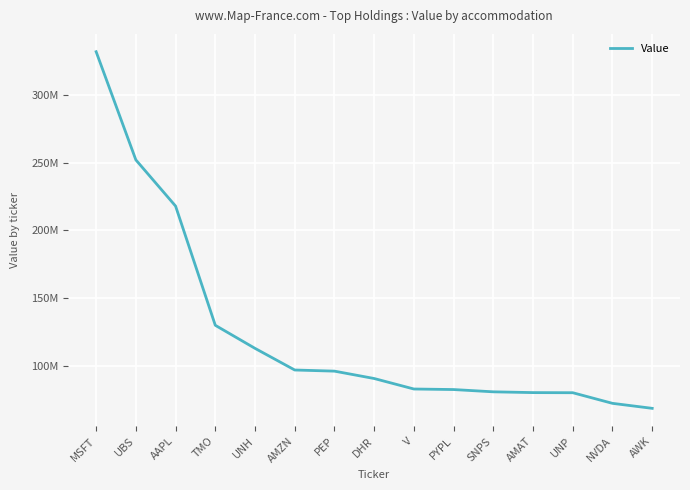

Rank the categories by value from lowest to highest.

AWK, NVDA, UNP, AMAT, SNPS, PYPL, V, DHR, PEP, AMZN, UNH, TMO, AAPL, UBS, MSFT